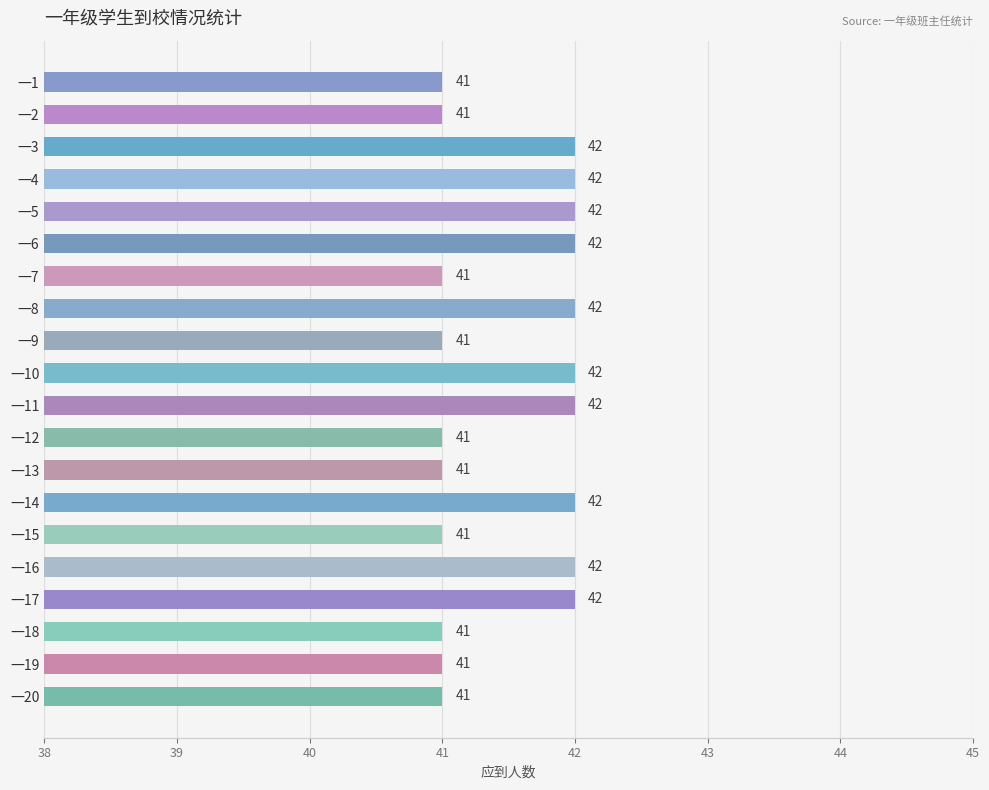

What value does the data have at 一14?

42